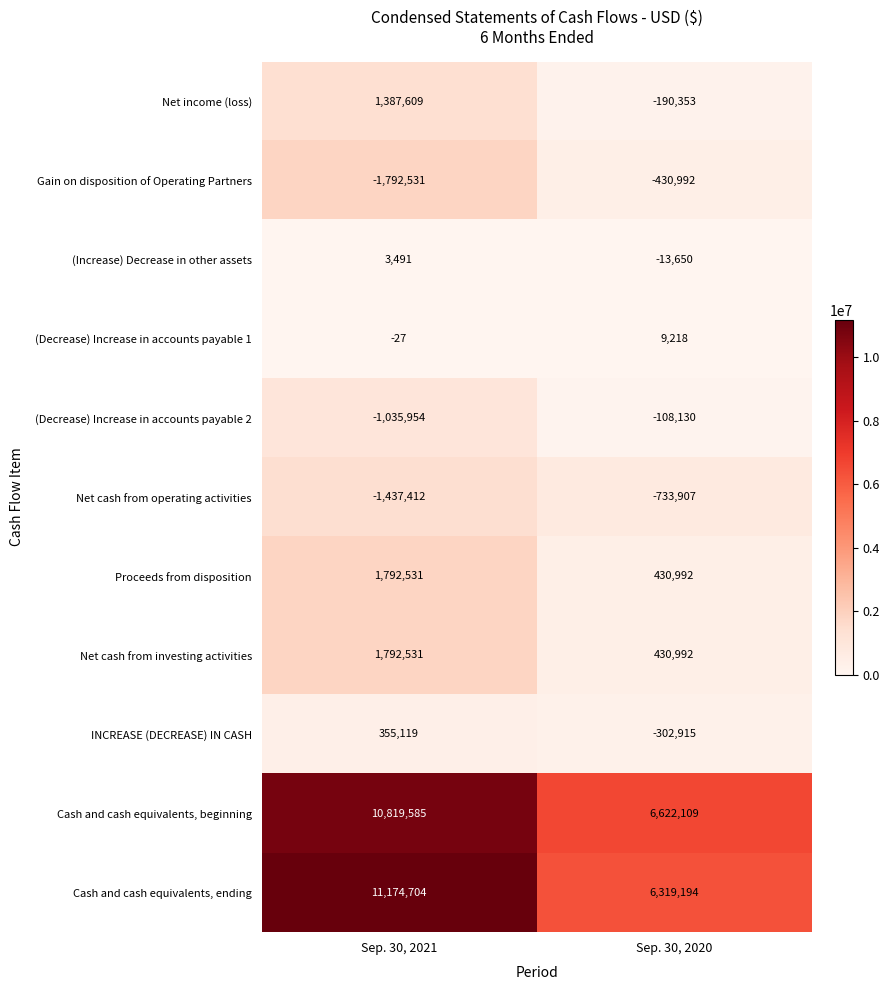

Which series changed the most between Sep. 30, 2021 and Sep. 30, 2020?

Cash and cash equivalents, ending